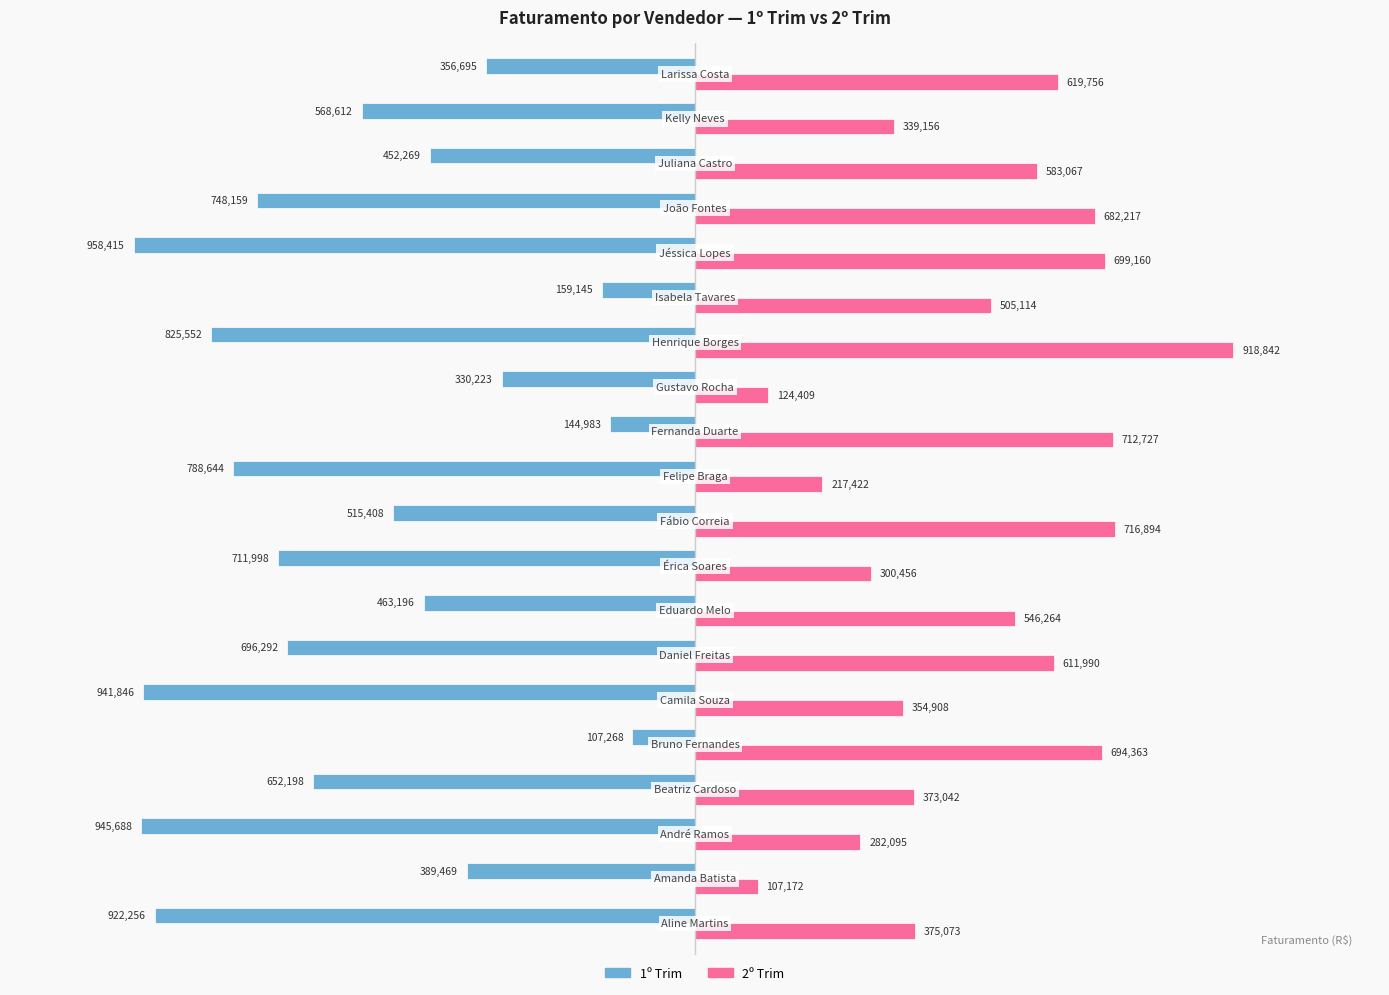

Rank the series by their average value, from lowest to highest.

1º Trim, 2º Trim